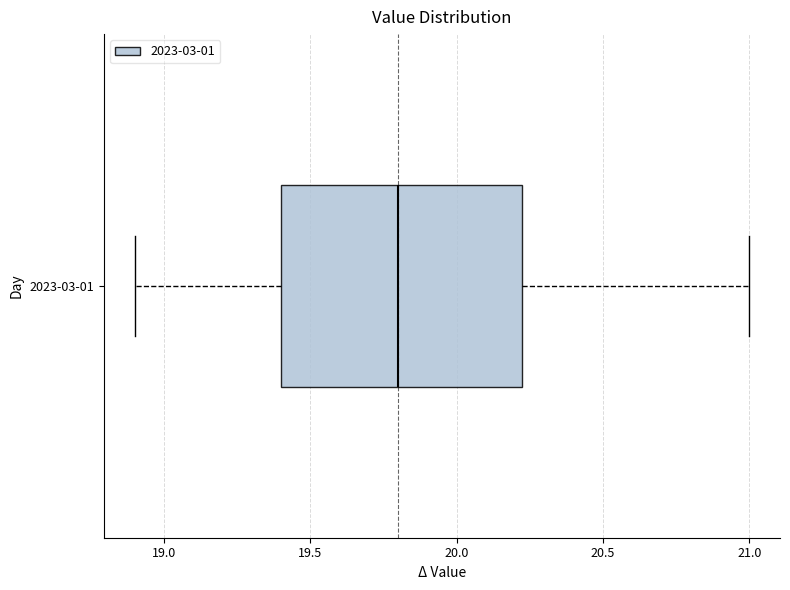

Where does the median line of the box for 2023-03-01 sit on the x-axis? The values are not printed on the chart, so give them approximately, as read against the axis.

19.80